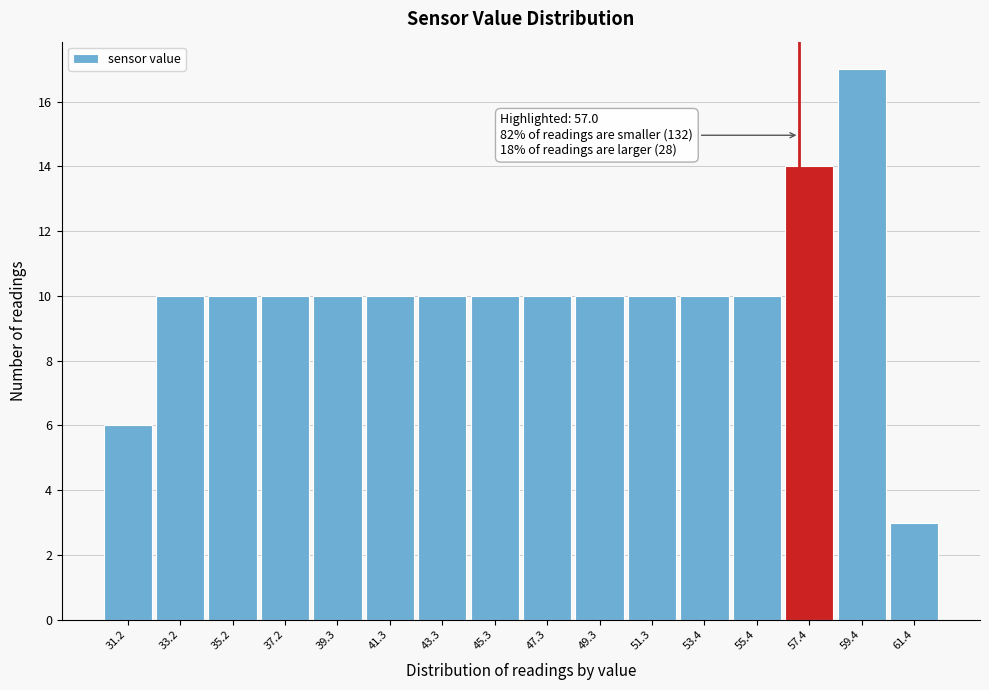

Which range on the x-axis has the tallest bar?

58.5 to 60.5